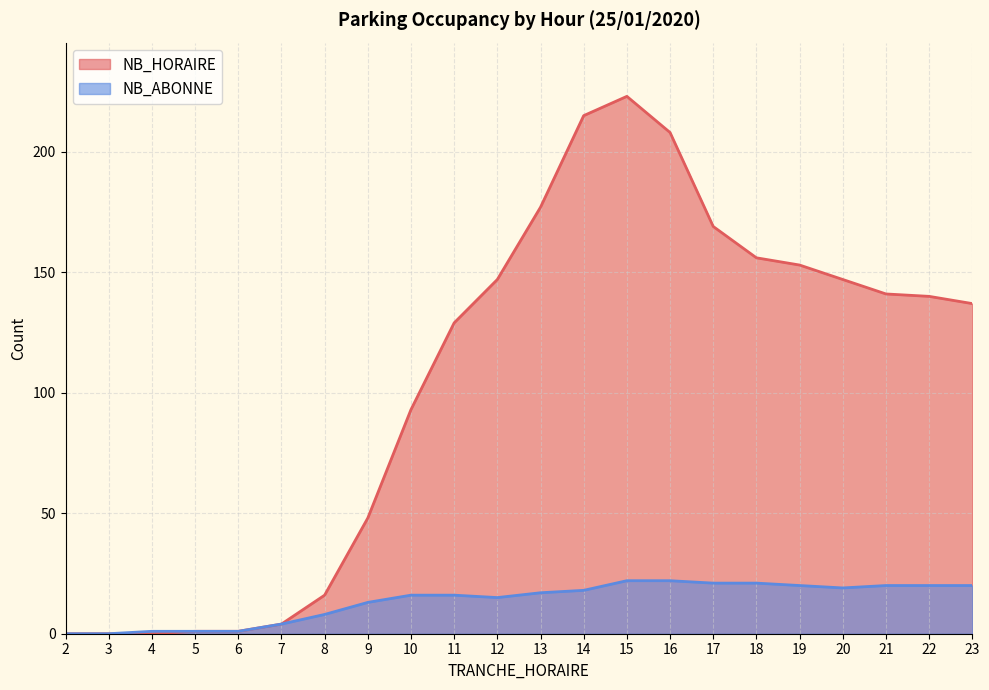

Reading left to right, extract all data points from this chart.

NB_HORAIRE: 2=0	3=0	4=0	5=1	6=1	7=4	8=16	9=48	10=93	11=129	12=147	13=177	14=215	15=223	16=208	17=169	18=156	19=153	20=147	21=141	22=140	23=137
NB_ABONNE: 2=0	3=0	4=1	5=1	6=1	7=4	8=8	9=13	10=16	11=16	12=15	13=17	14=18	15=22	16=22	17=21	18=21	19=20	20=19	21=20	22=20	23=20